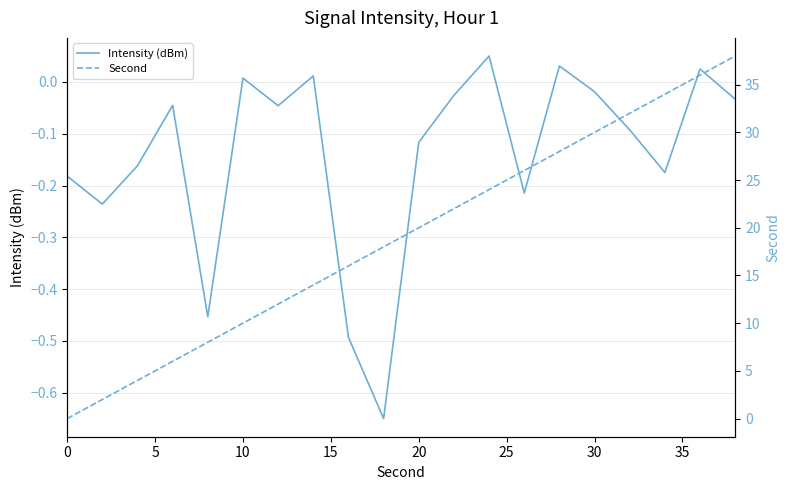

List the series in order of their peak value, lowest first.

Intensity (dBm), Second